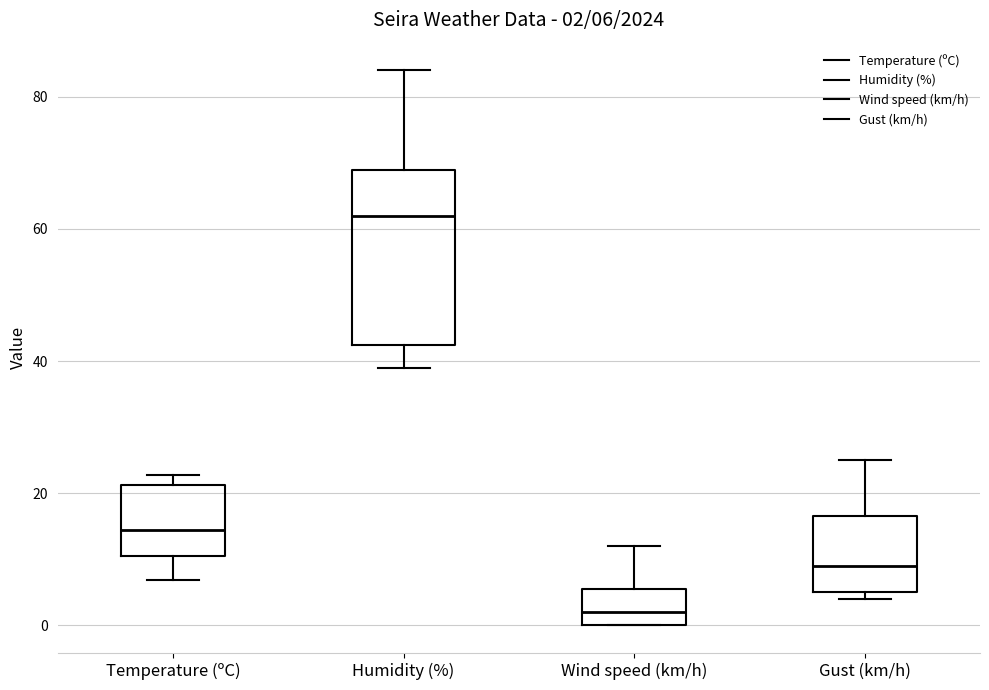

Comparing the boxes themselves (not the whiskers), which one is the tallest?

Humidity (%)